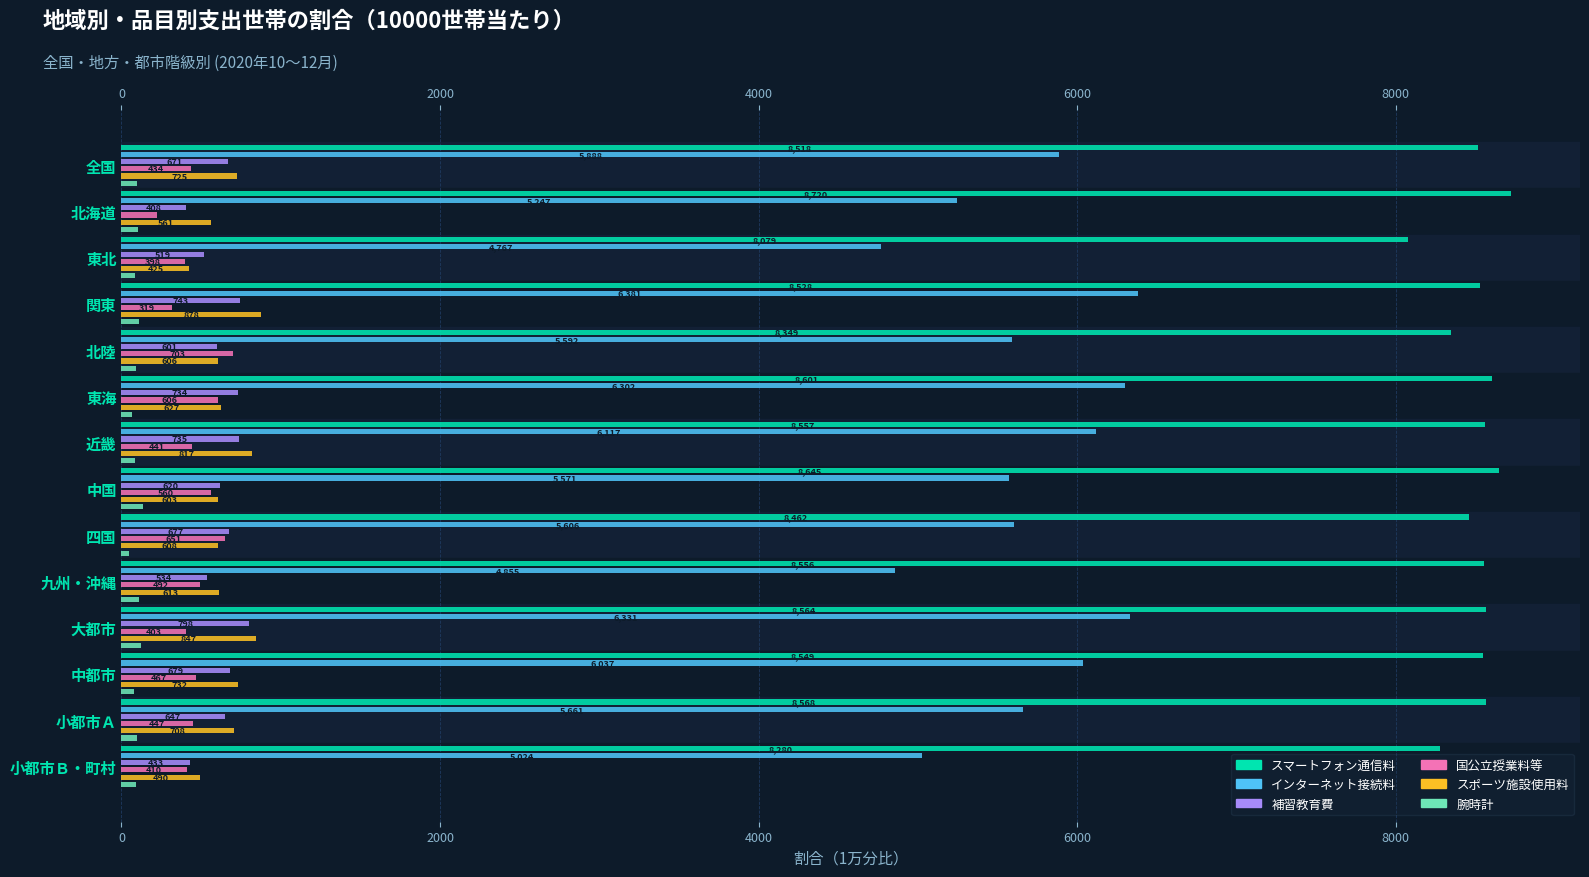

What is the value of the インターネット接続料 bar at the 6th from the left?

6302